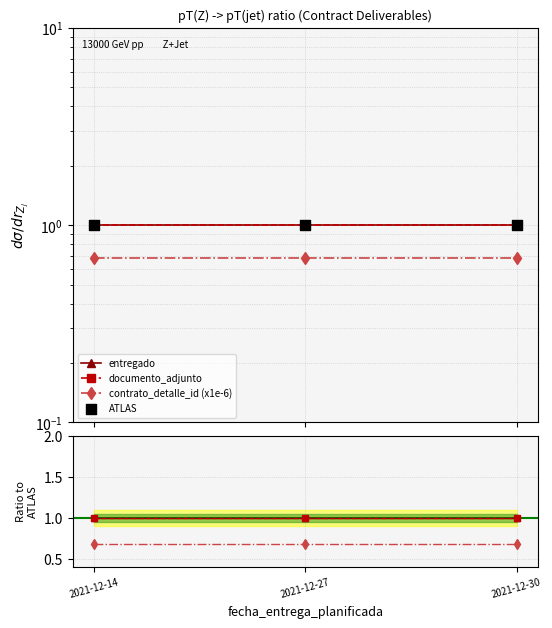

Which series has the largest Y range (max minus min)?

entregado